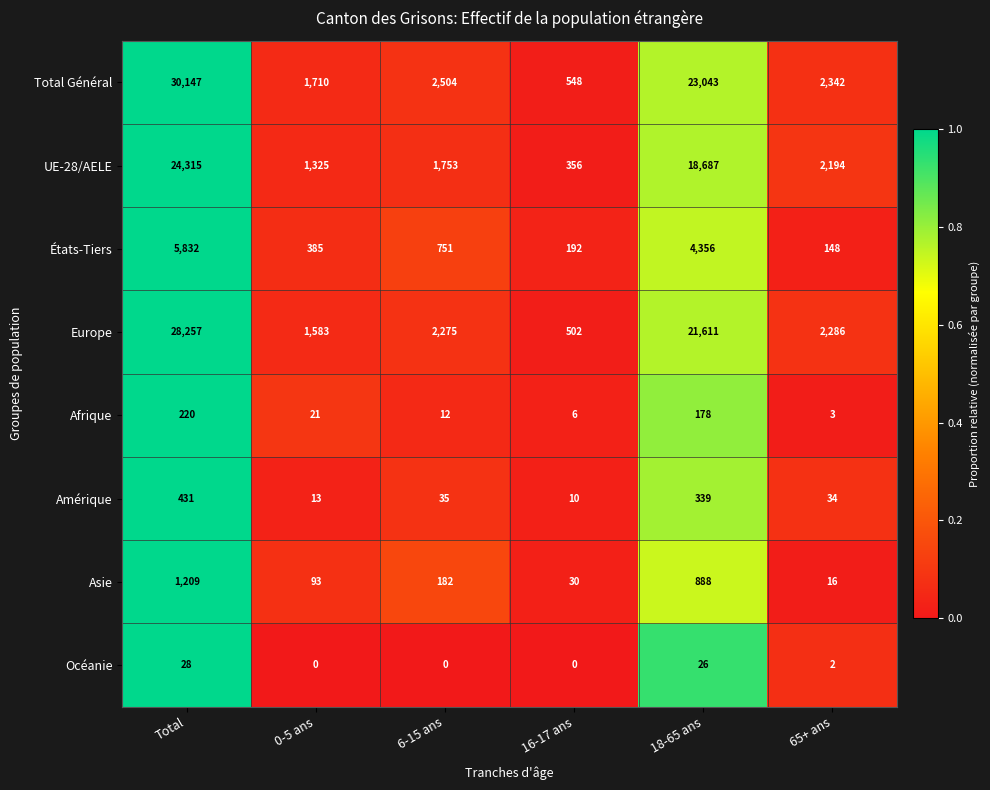

At which category is the sum across all series the highest?

Total